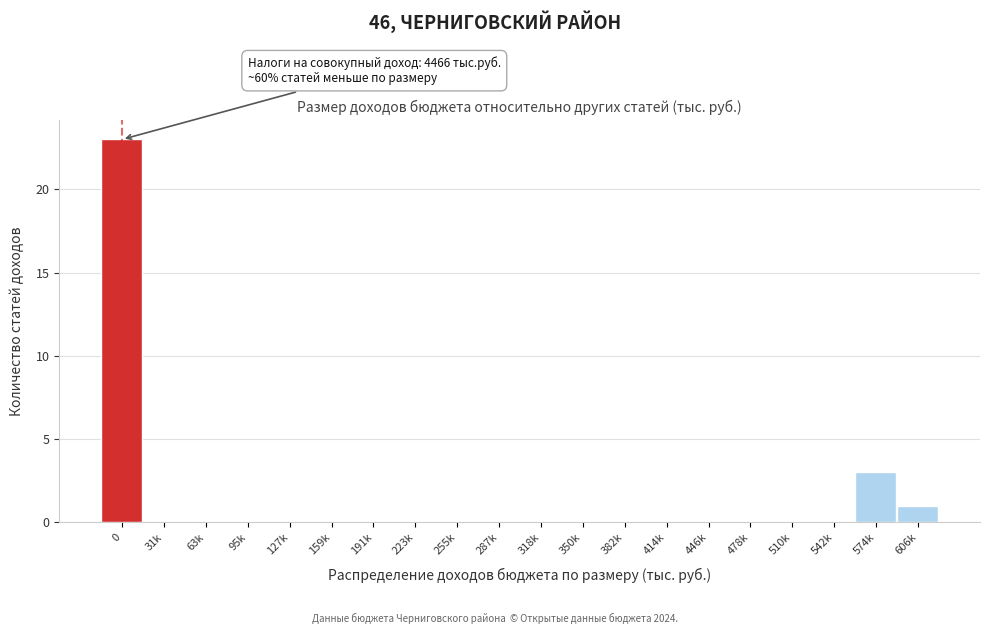

Reading right to left, extract all data points from this chart.

606k=1	574k=3	542k=0	510k=0	478k=0	446k=0	414k=0	382k=0	350k=0	318k=0	287k=0	255k=0	223k=0	191k=0	159k=0	127k=0	95k=0	63k=0	31k=0	0=23